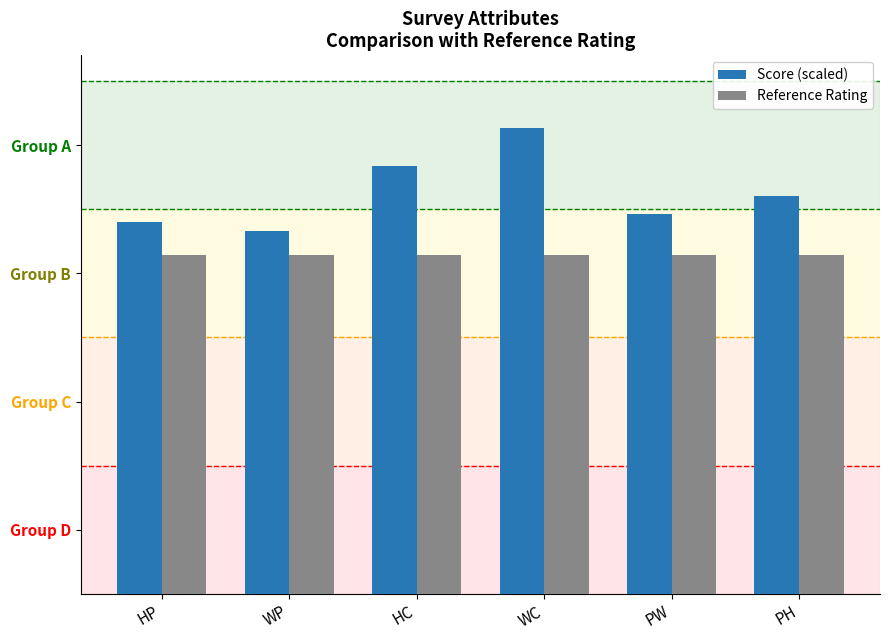

Reading left to right, extract all data points from this chart.

Score (scaled): HP=72.5	WP=70.8	HC=83.3	WC=90.8	PW=74.2	PH=77.5
Reference Rating: HP=66.0	WP=66.0	HC=66.0	WC=66.0	PW=66.0	PH=66.0